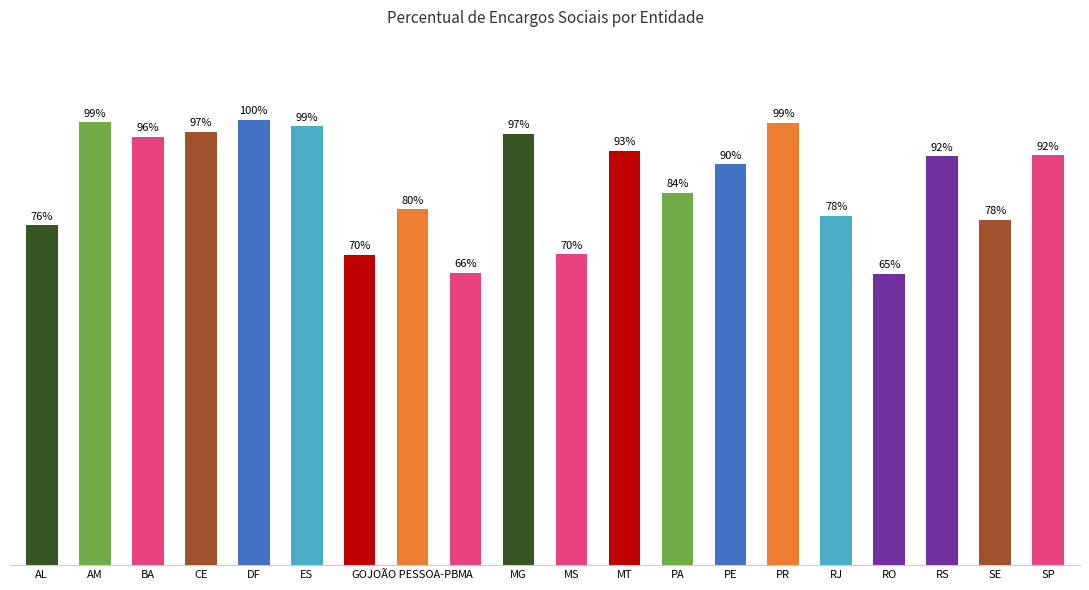

What is the value of the 7th bar from the left?

134.2